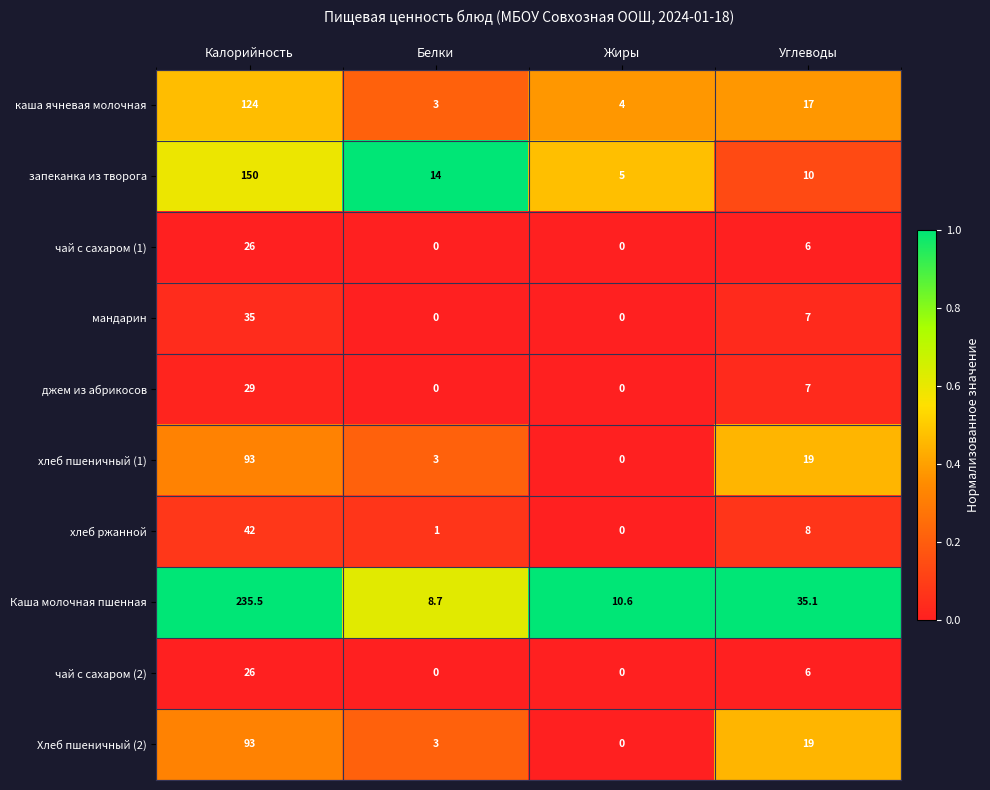

Which series has the widest spread of values?

Каша молочная пшенная